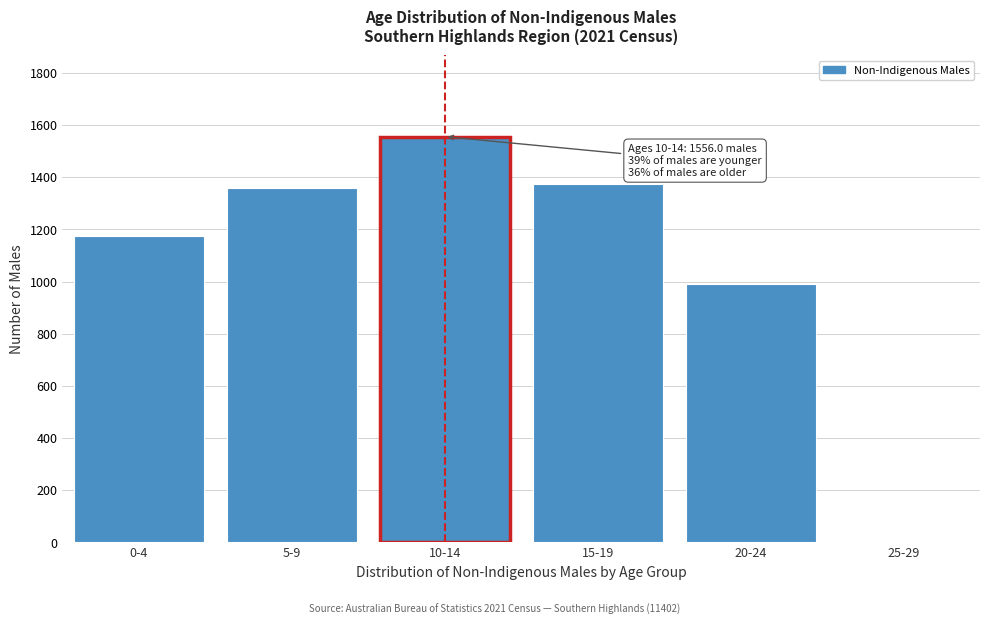

Reading left to right, list all the values displayed in this chart.

0-4=1175	5-9=1358	10-14=1556	15-19=1374	20-24=990	25-29=0